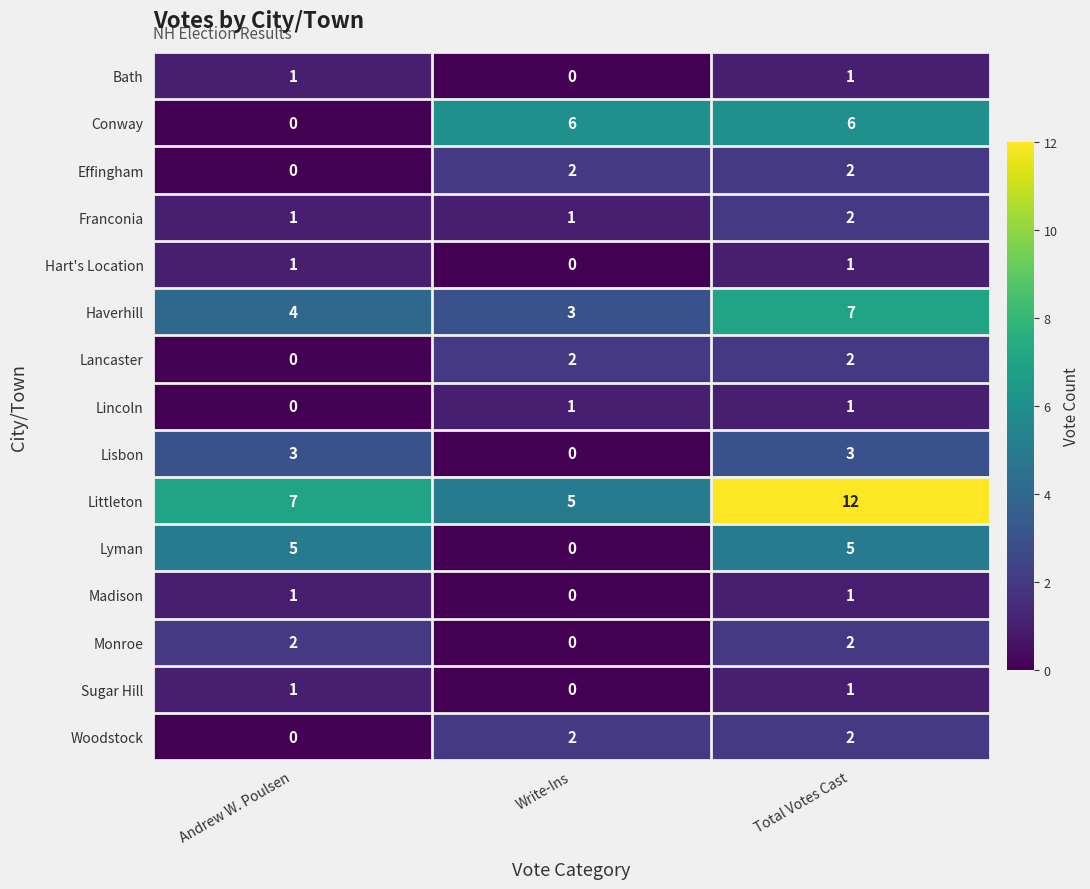

How many data points in Monroe are less than 2?

1